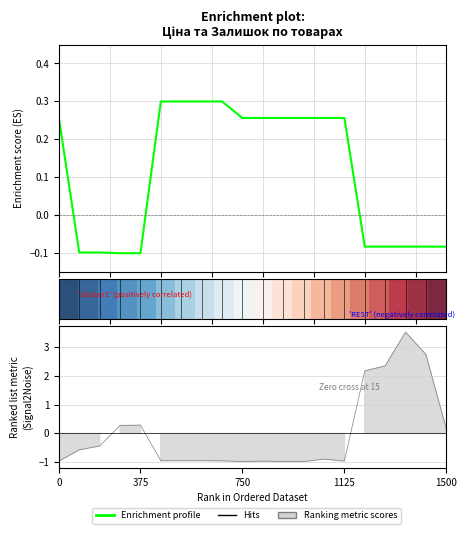

What is the highest value of the Enrichment profile series?

0.3